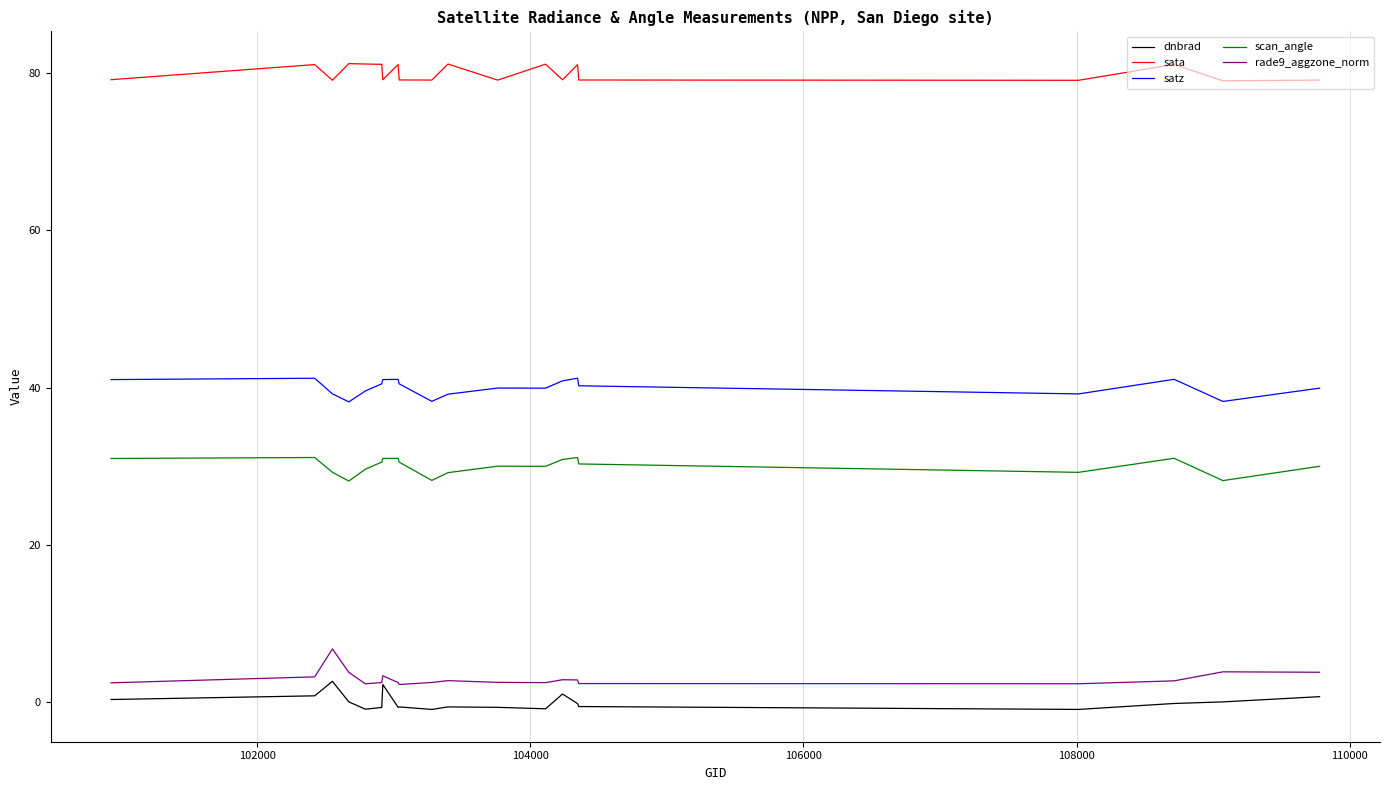

Which series has the largest total across all categories?

sata